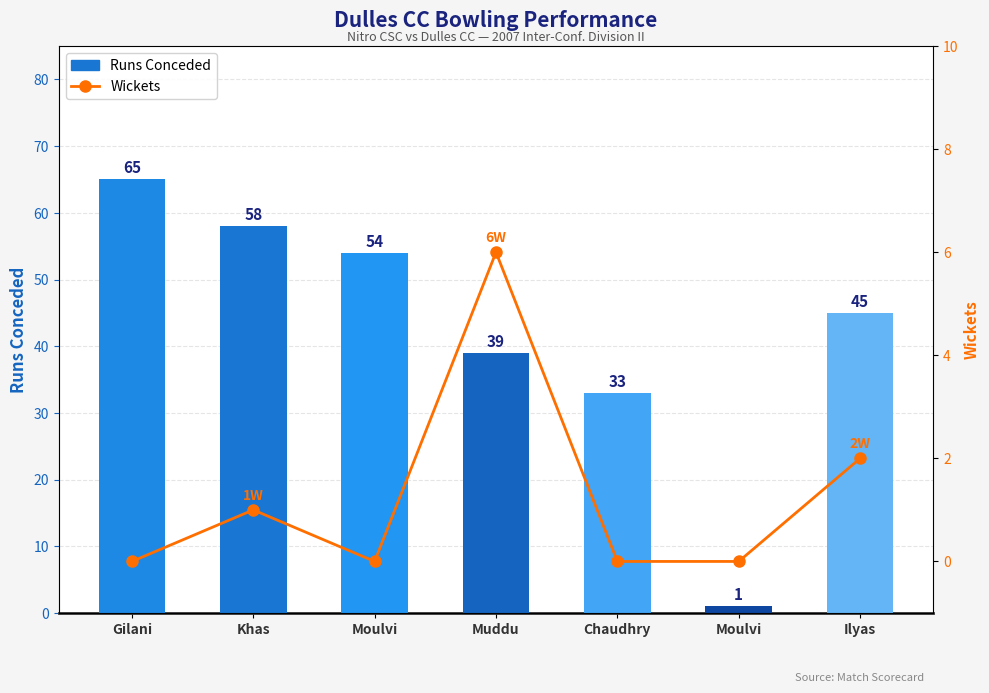

At which label is the value closest to 3?

Ilyas